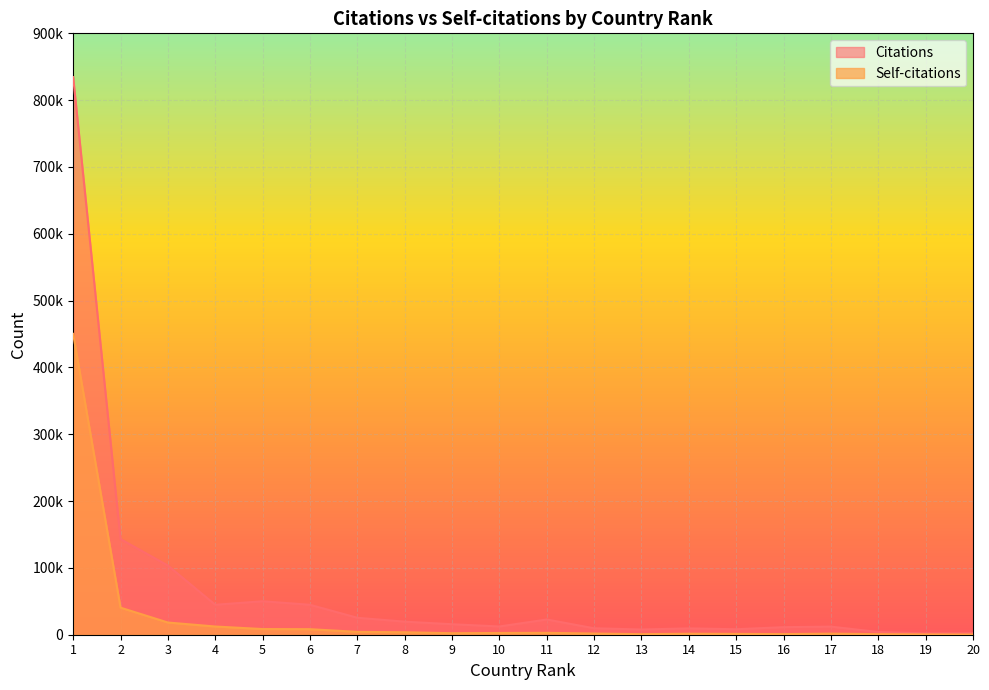

Which series has the largest total across all categories?

Citations